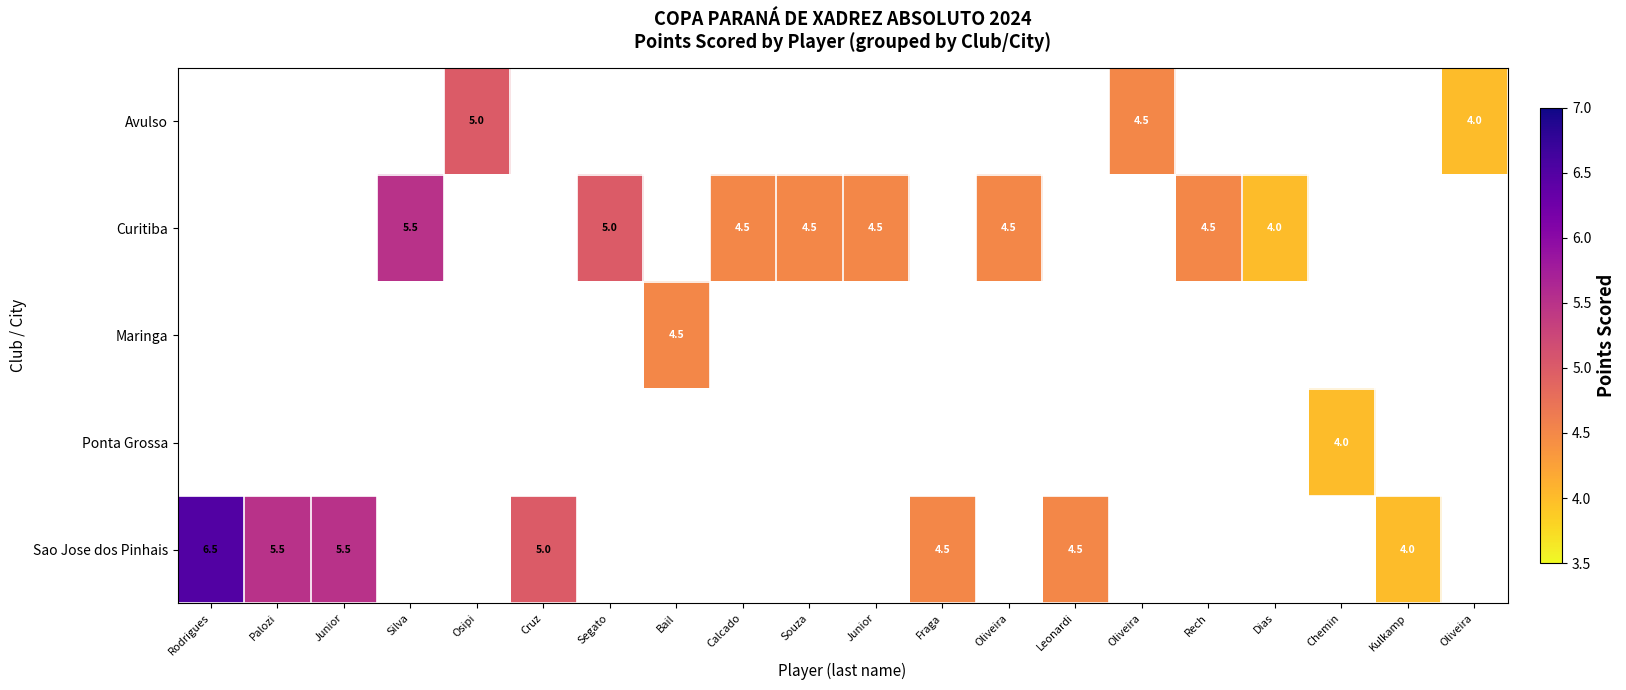

What is the minimum value shown in the chart?

4.0